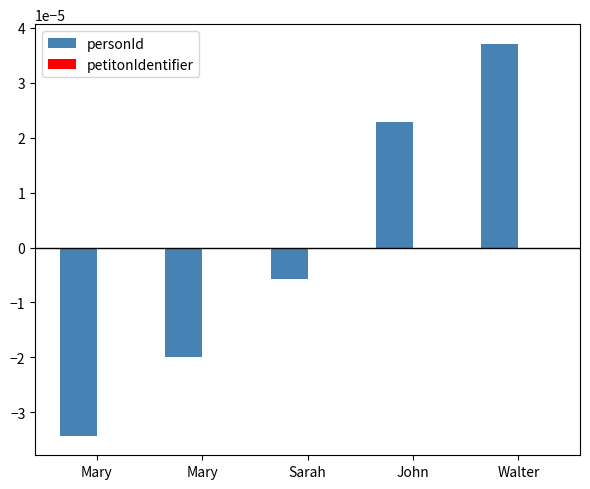

How many values are below 0?

3